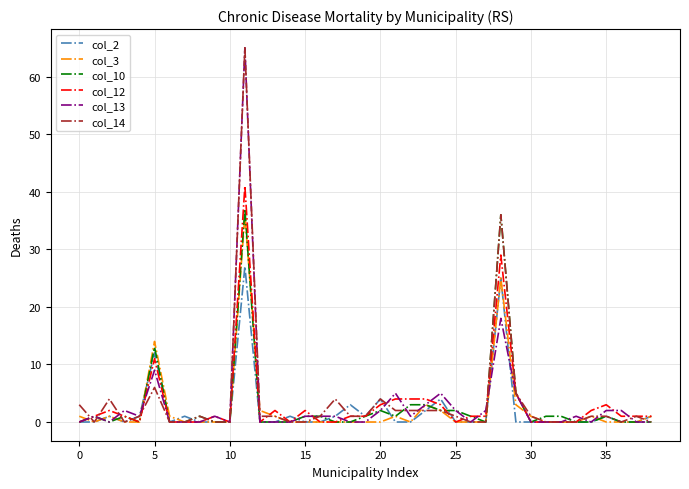

What is the label of the 23rd point from the left?

22